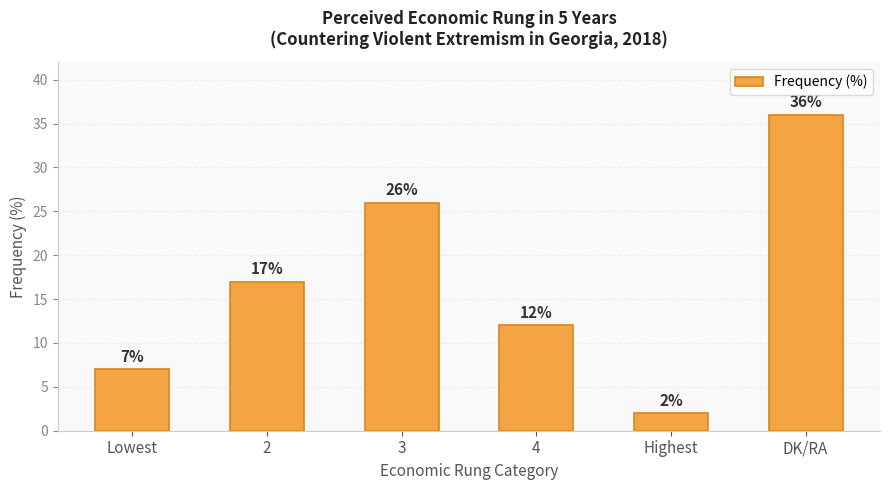

Reading left to right, transcribe all the data shown in this chart.

7	17	26	12	2	36